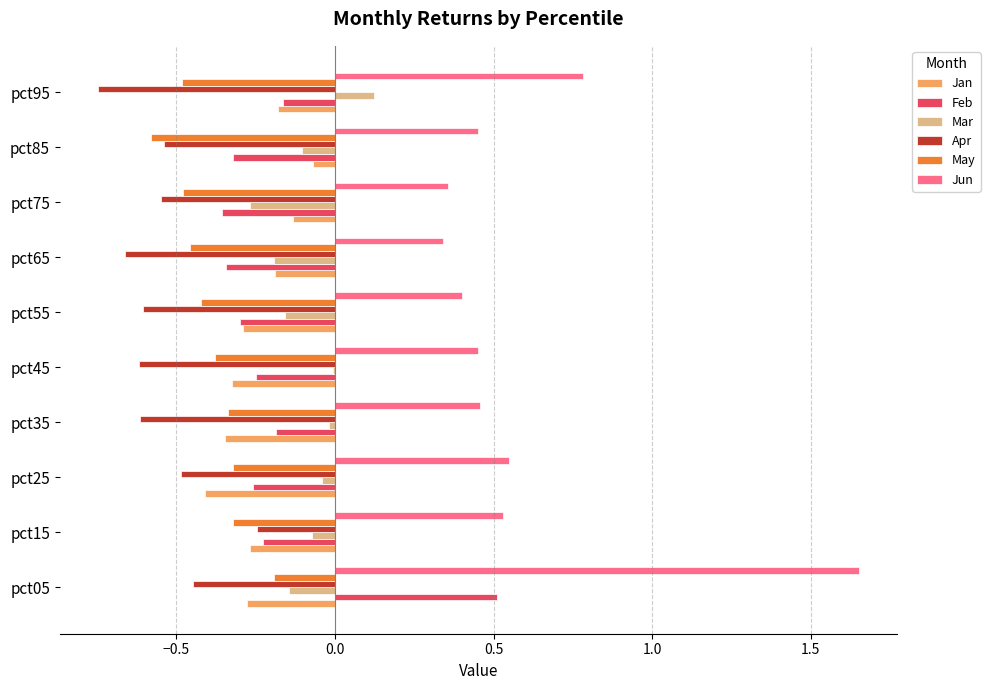

What is the sum of all Jun values?

6.0